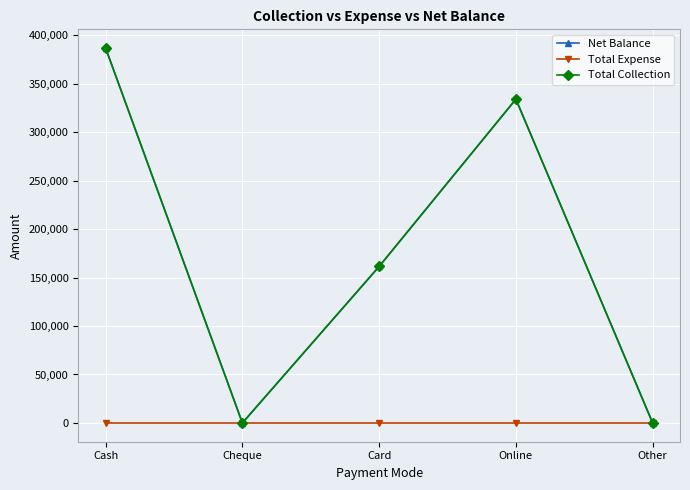

At which category is the sum across all series the highest?

Cash